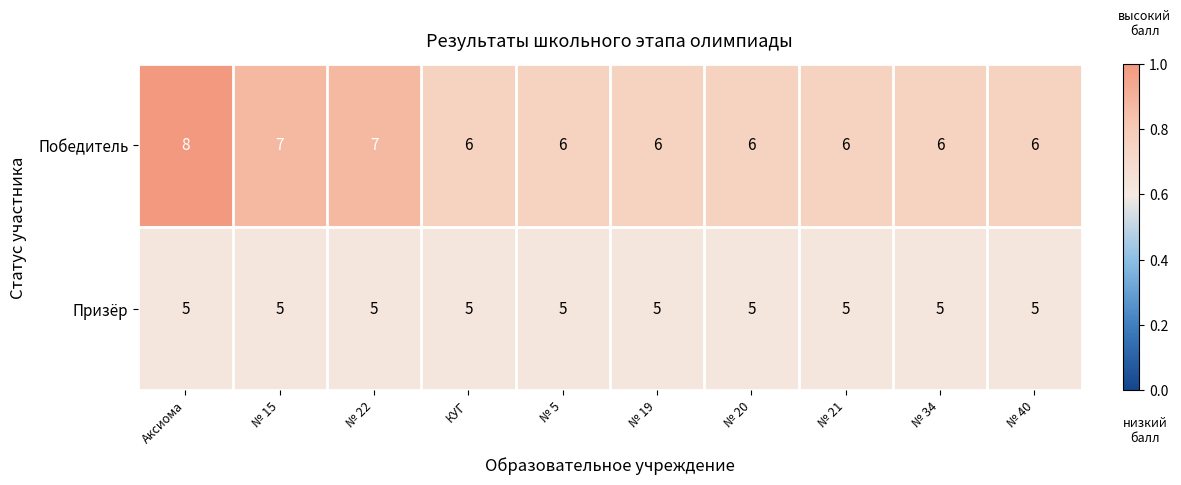

How many series are shown in this chart?

2